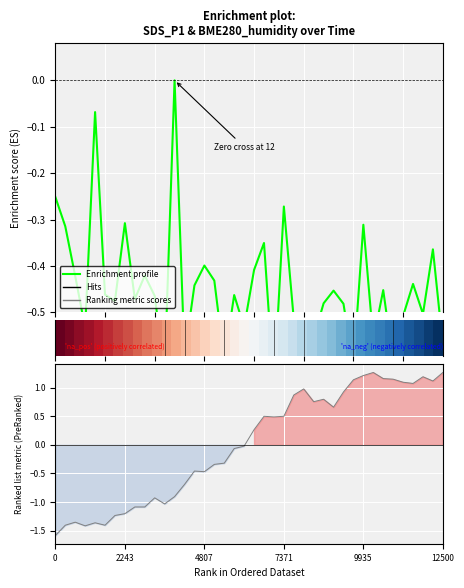

Does the chart display data point markers on the line(s)?

No